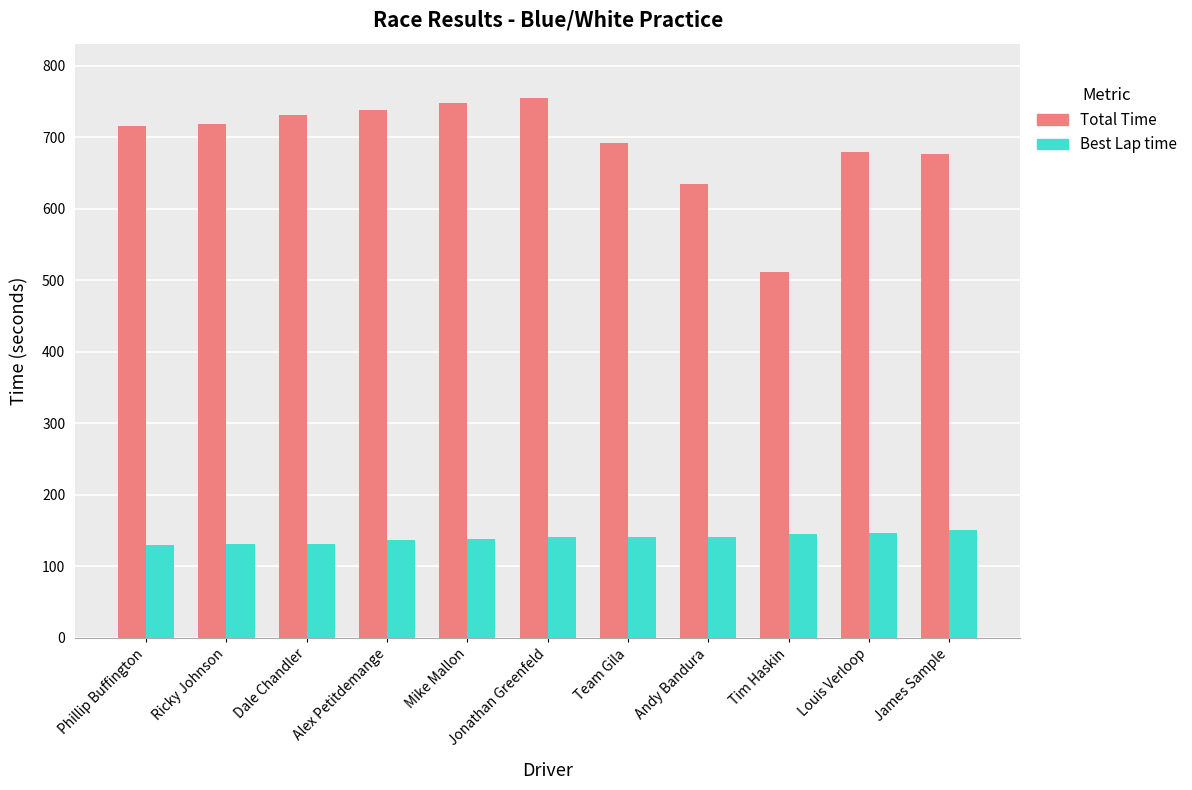

What is the total value across all series at Phillip Buffington?

846.5